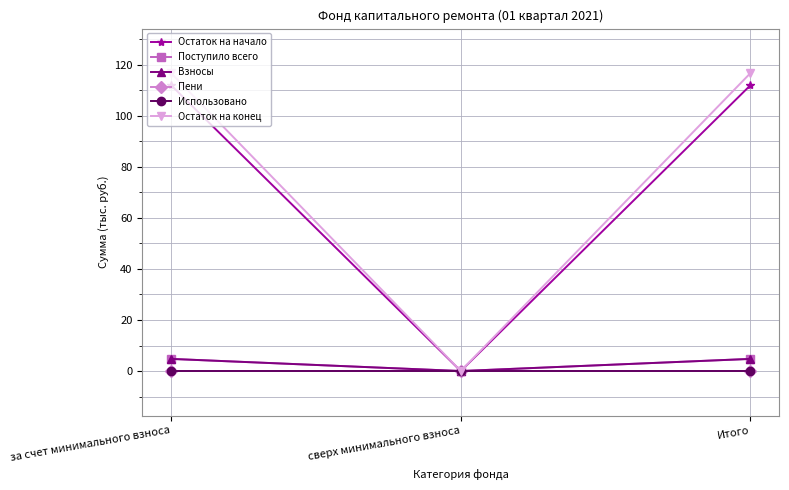

At which label is Пени closest to 0?

за счет минимального взноса